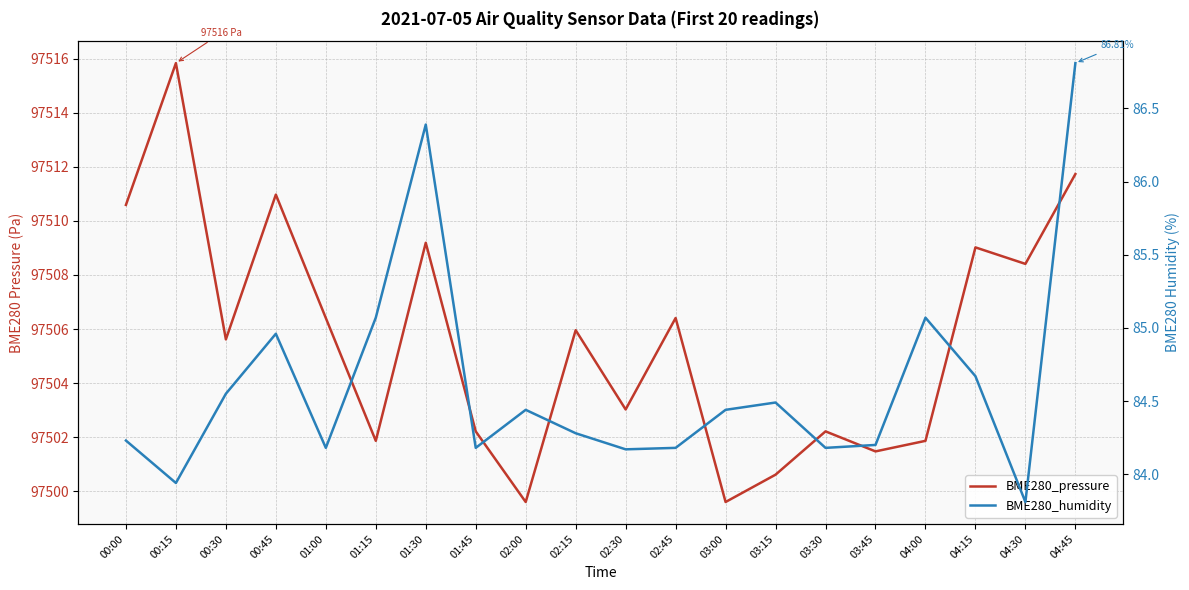

What is the highest value of the BME280_humidity series?

86.8